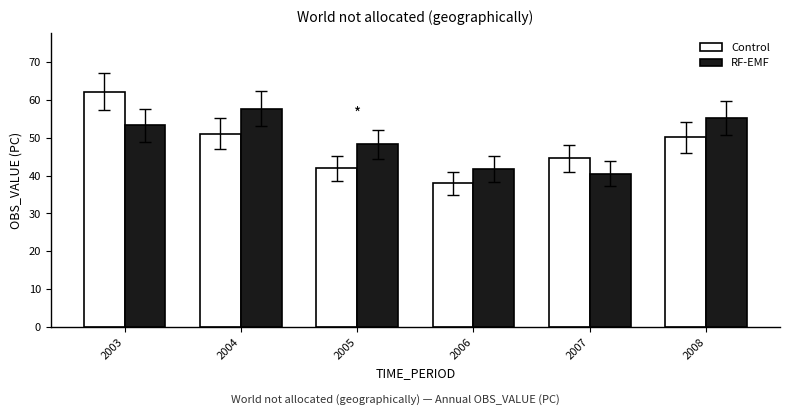

What is the sum of the RF-EMF values at 2004 and 2005?

105.9